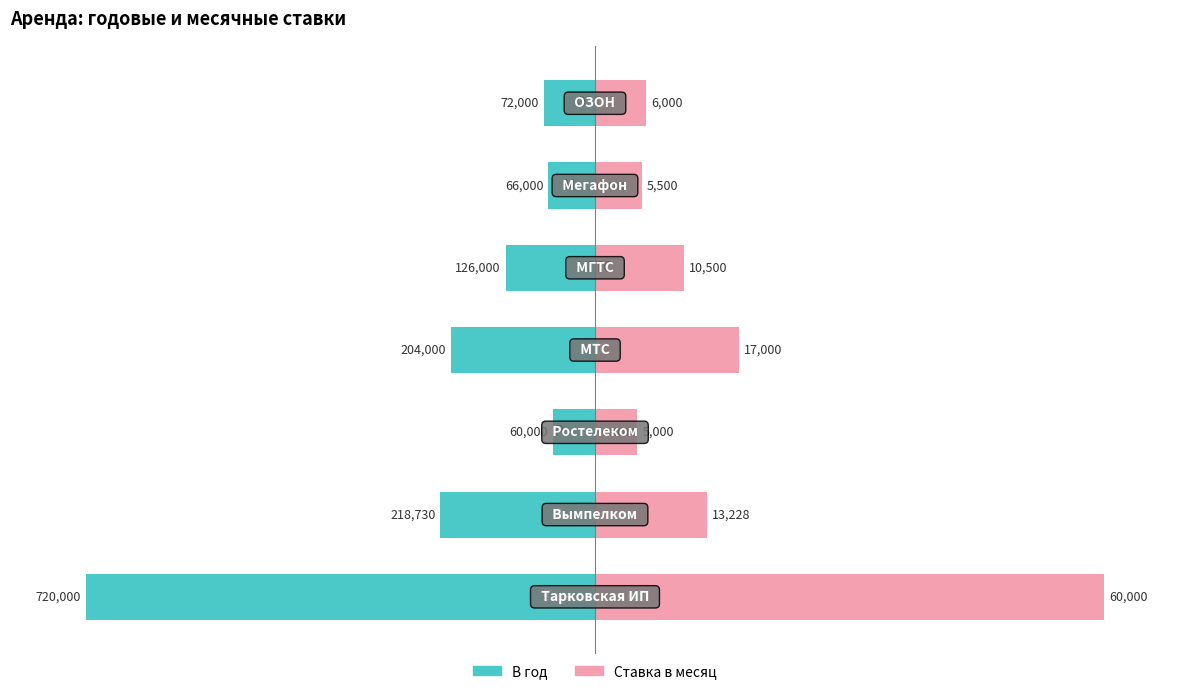

Does the chart contain stacked bars?

No